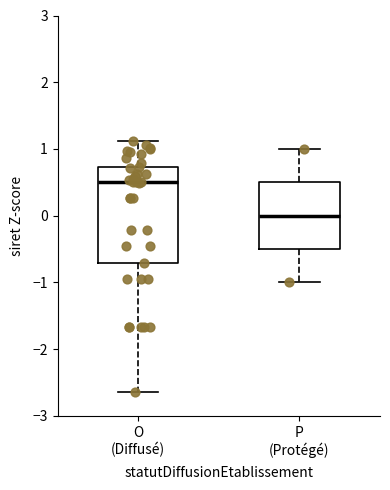

Comparing the boxes themselves (not the whiskers), which one is the tallest?

O (Diffusé)